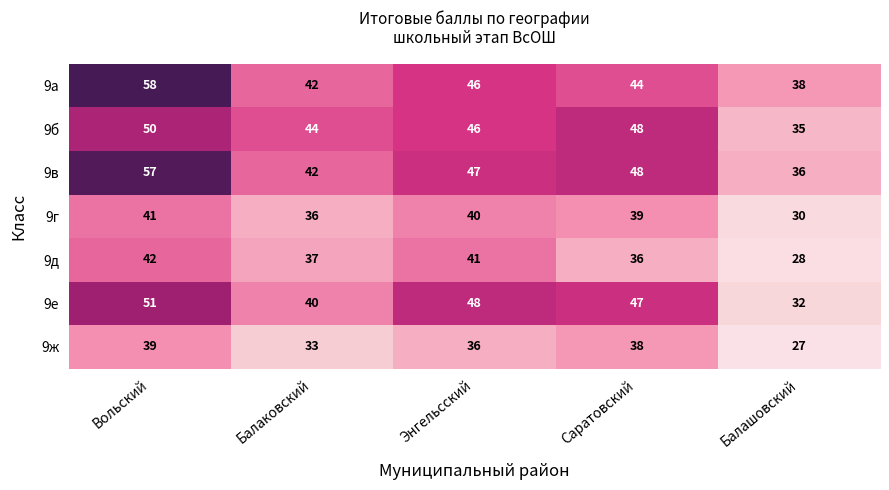

Which series has the widest spread of values?

9в